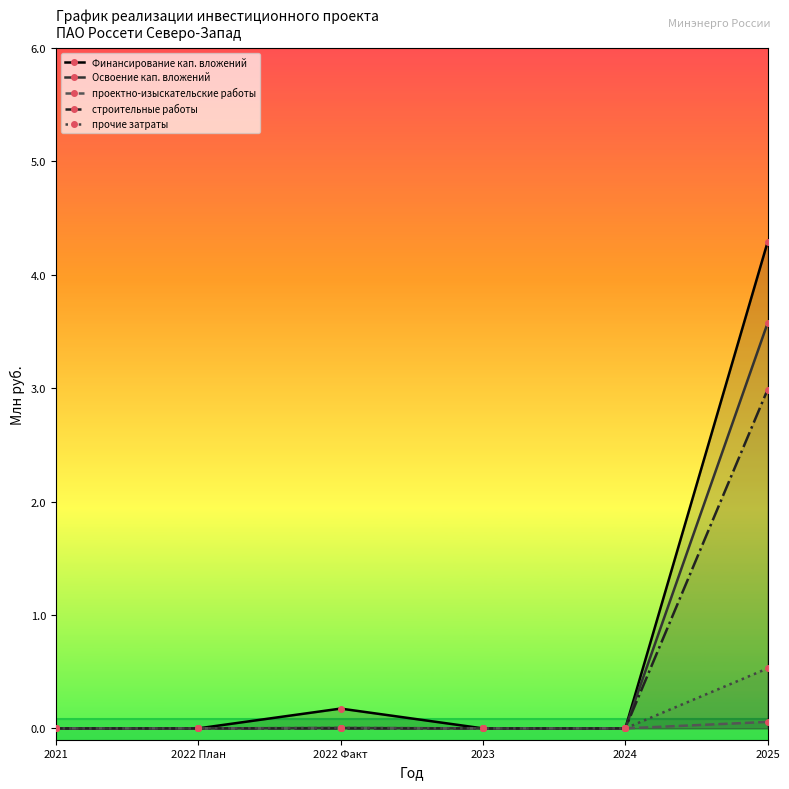

Is the value of Финансирование кап. вложений at 2022 План greater than the value of Освоение кап. вложений at 2022 План?

No